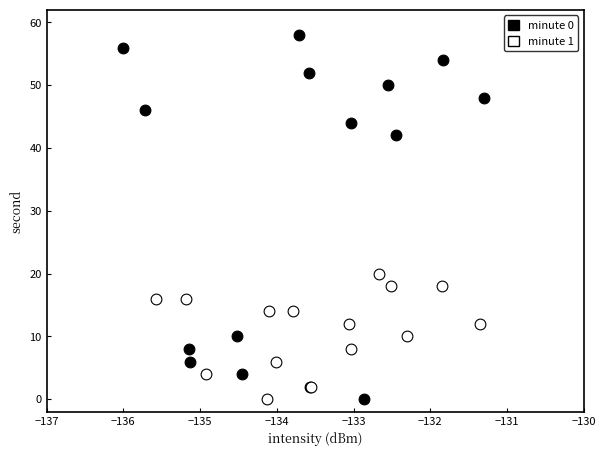

Which series reaches the maximum Y coordinate?

minute 0